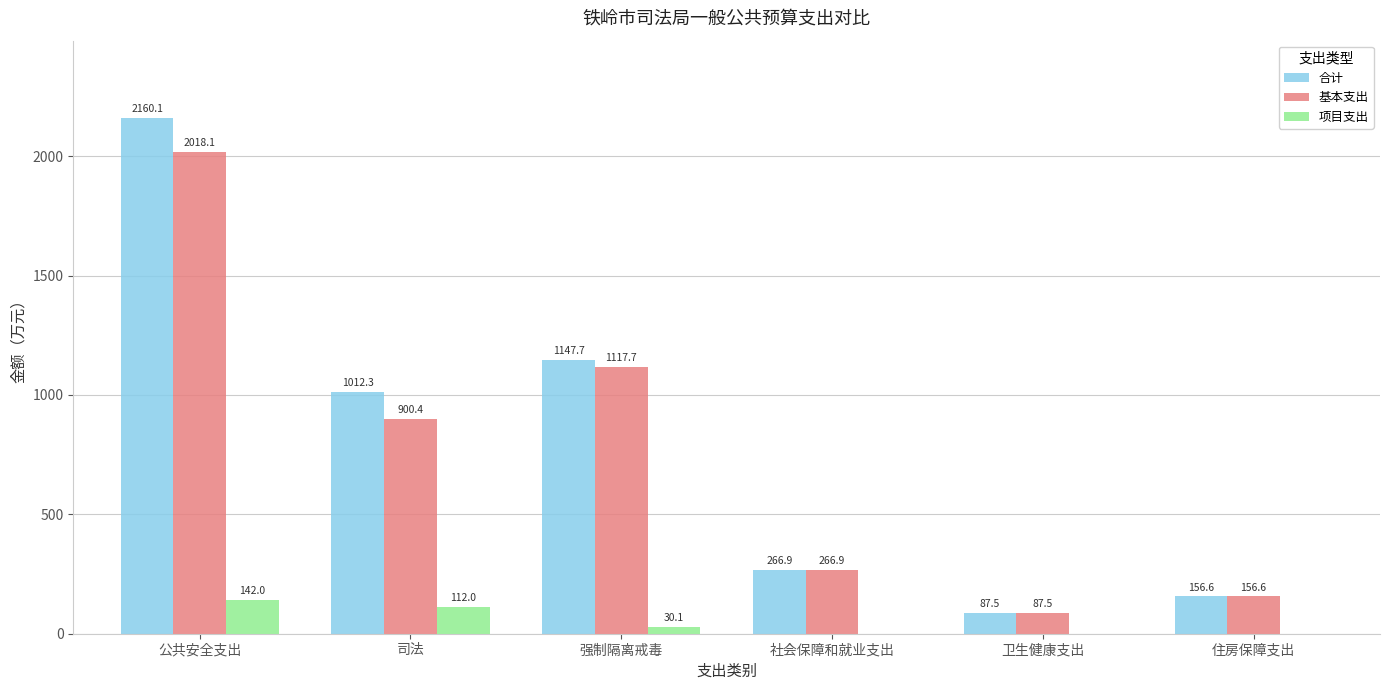

What is the approximate value of 基本支出 at 住房保障支出?

156.6